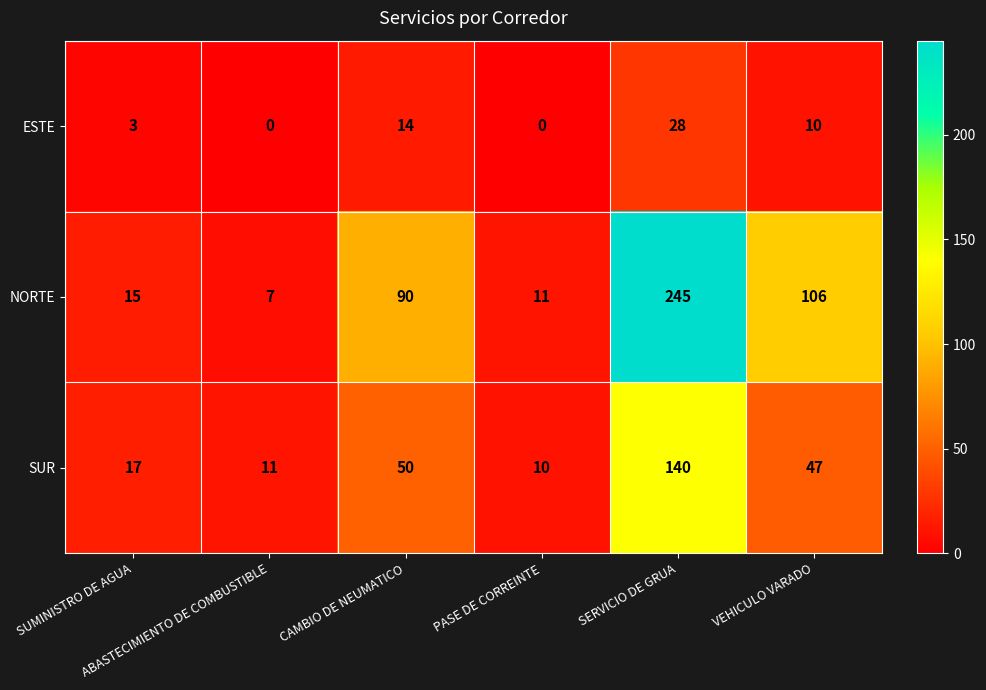

What is the difference between the second highest and second lowest values in the ESTE series?

14